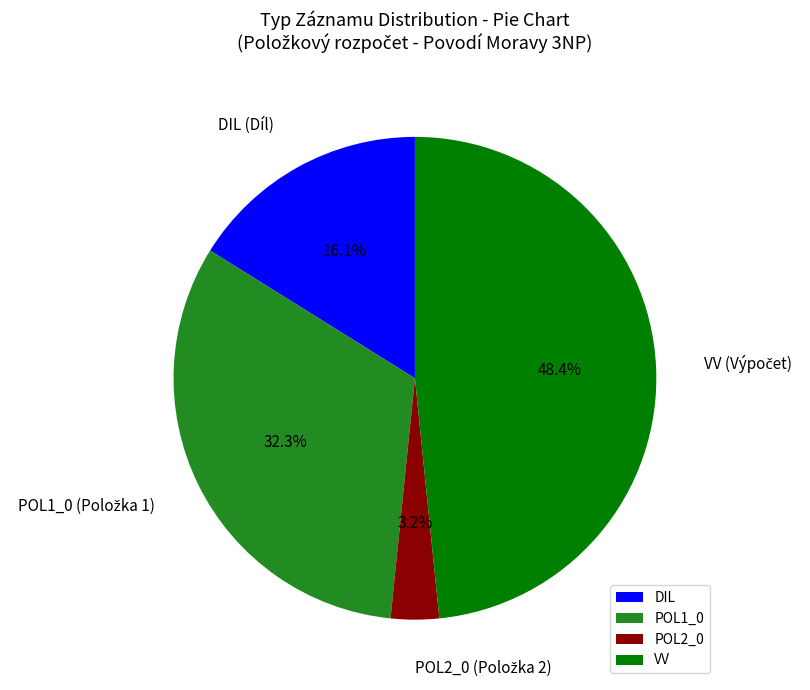

Rank the categories by value from highest to lowest.

VV, POL1_0, DIL, POL2_0